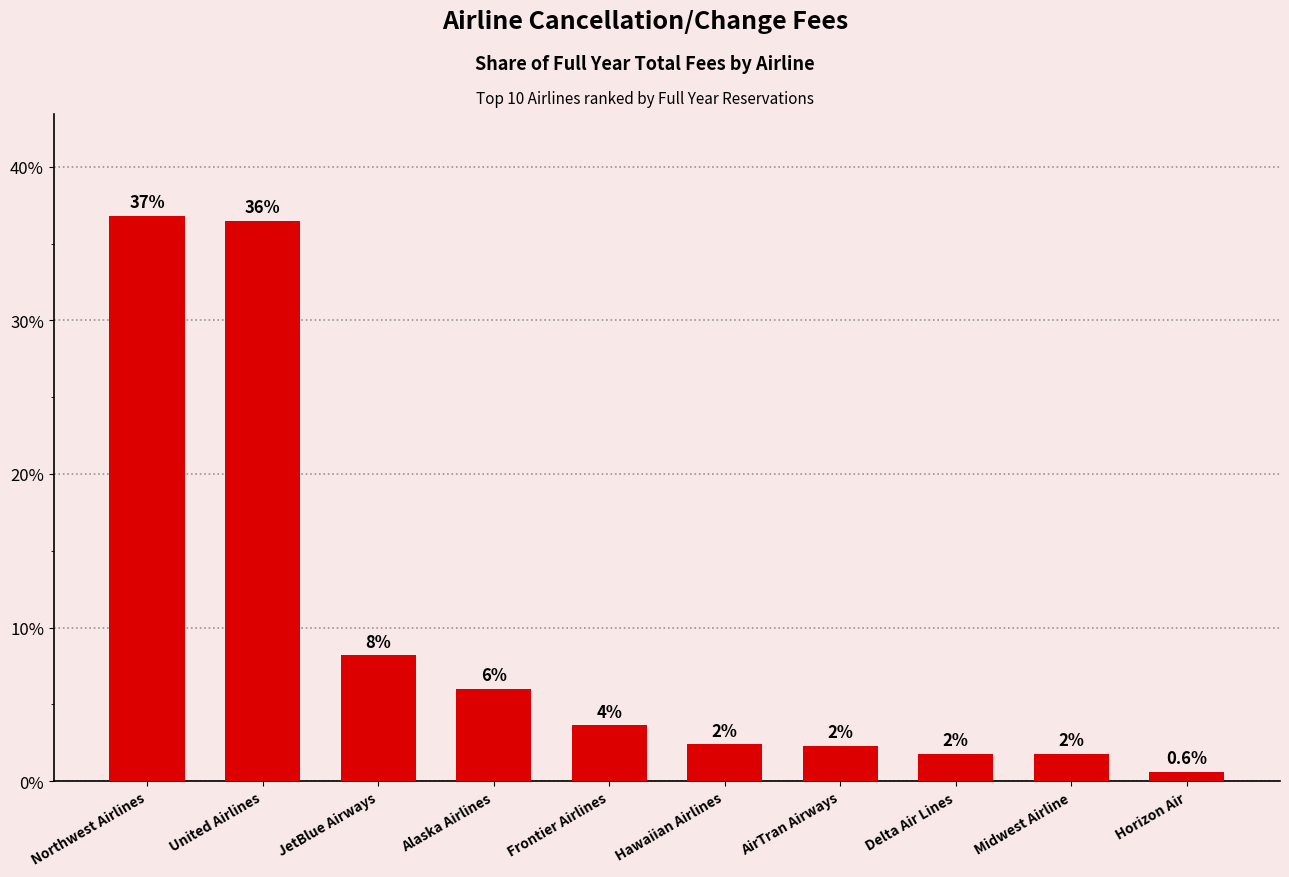

Are the bars horizontal?

No